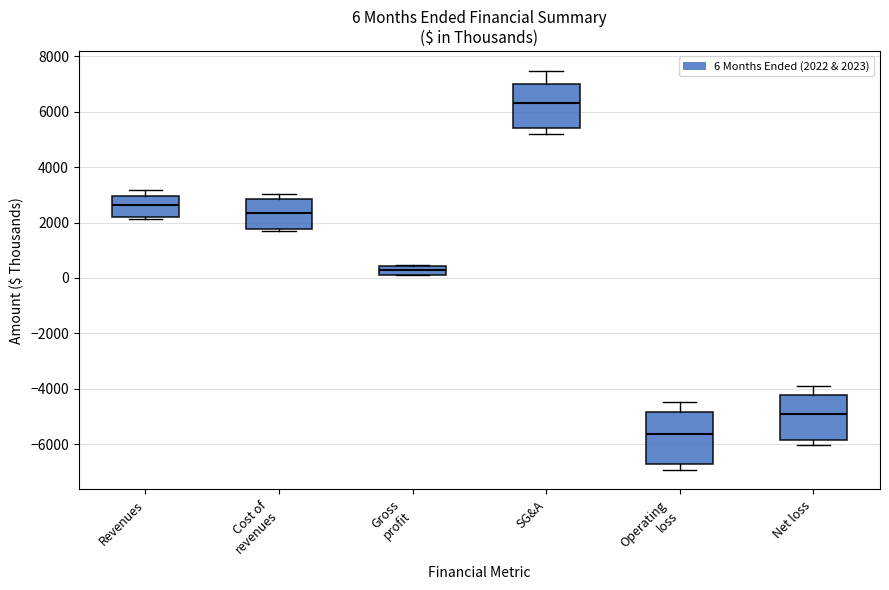

Which box is the tallest, from its lower edge to its upper edge?

Operating loss